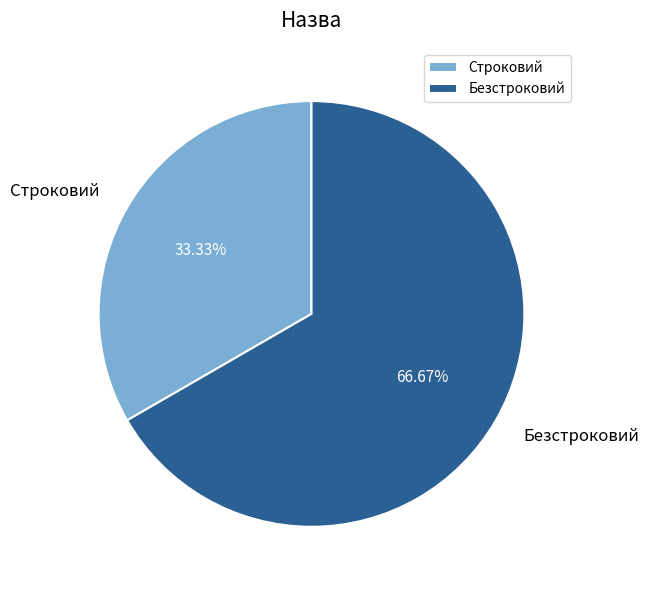

What is the ratio of the value at Строковий to the value at Безстроковий?

0.5